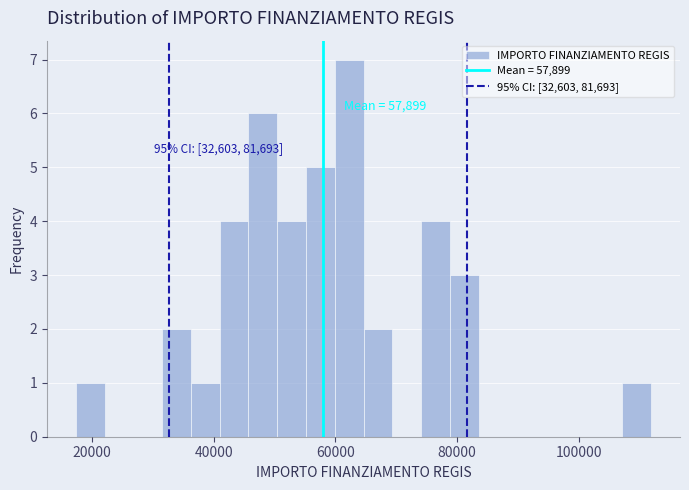

Around what value on the x-axis is the tallest bar? Give the approximate position of its centre, as read against the axis.

62000